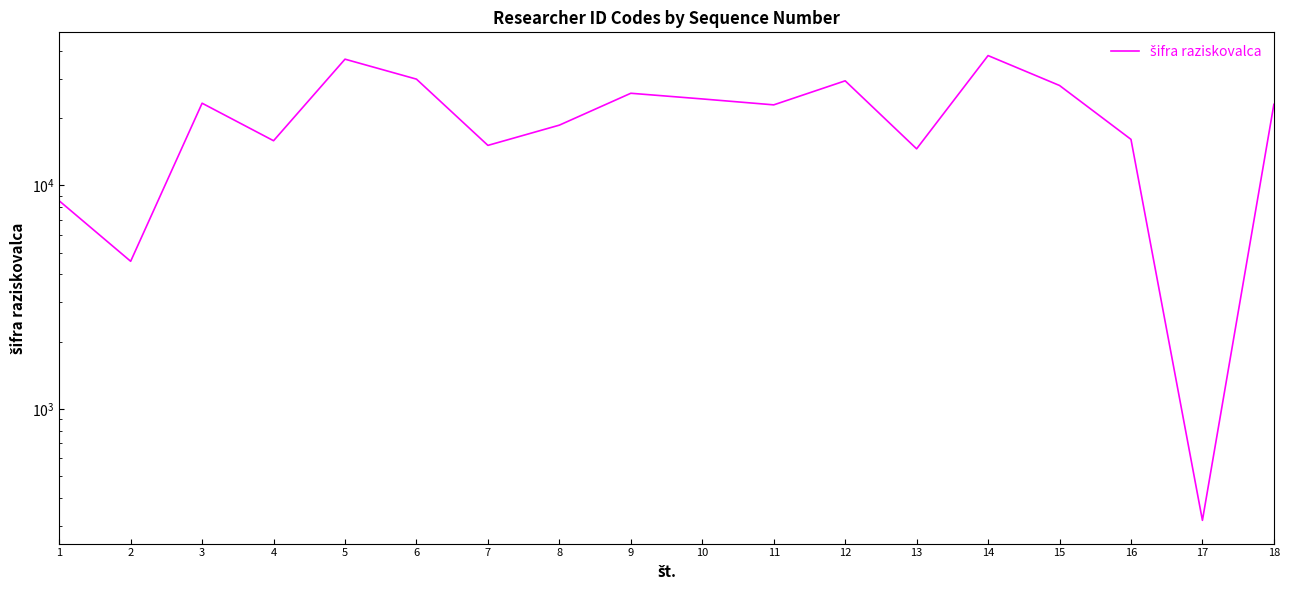

Between 14 and 9, which is larger?

14